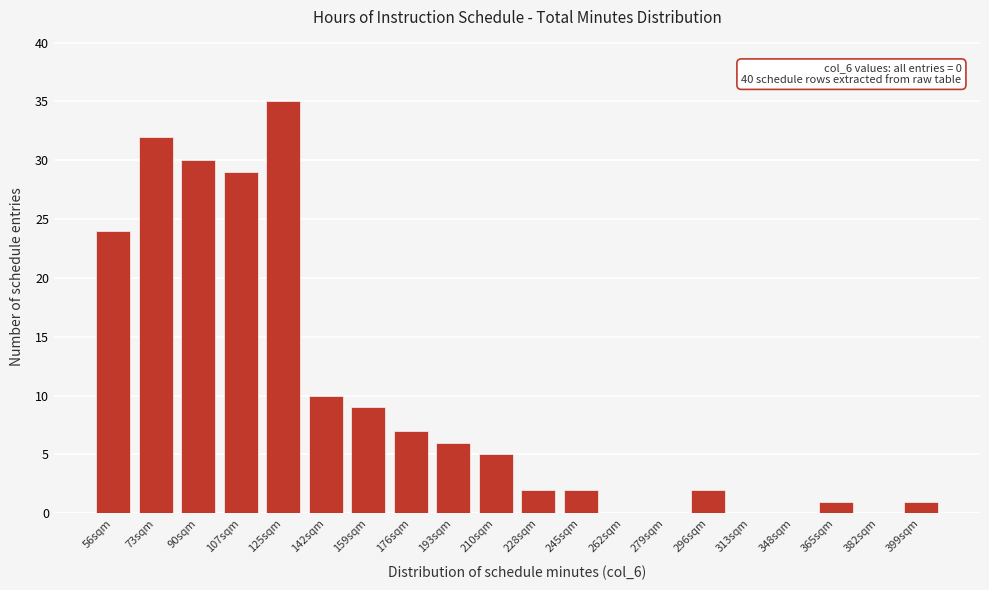

Reading left to right, list all the values displayed in this chart.

56sqm=24	73sqm=32	90sqm=30	107sqm=29	125sqm=35	142sqm=10	159sqm=9	176sqm=7	193sqm=6	210sqm=5	228sqm=2	245sqm=2	262sqm=0	279sqm=0	296sqm=2	313sqm=0	348sqm=0	365sqm=1	382sqm=0	399sqm=1